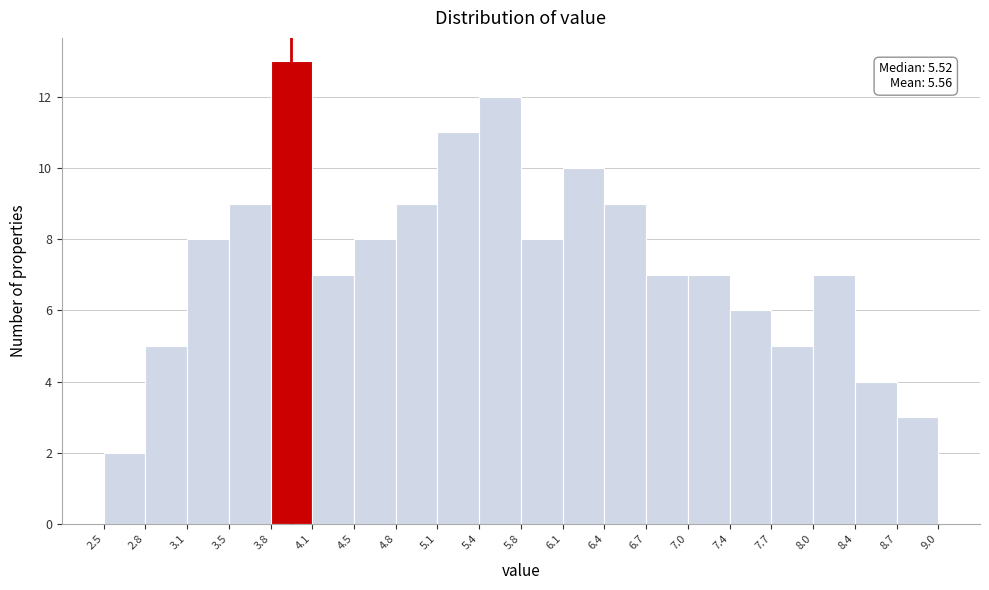

Over which range of the x-axis is the bar tallest?

3.8 to 4.1